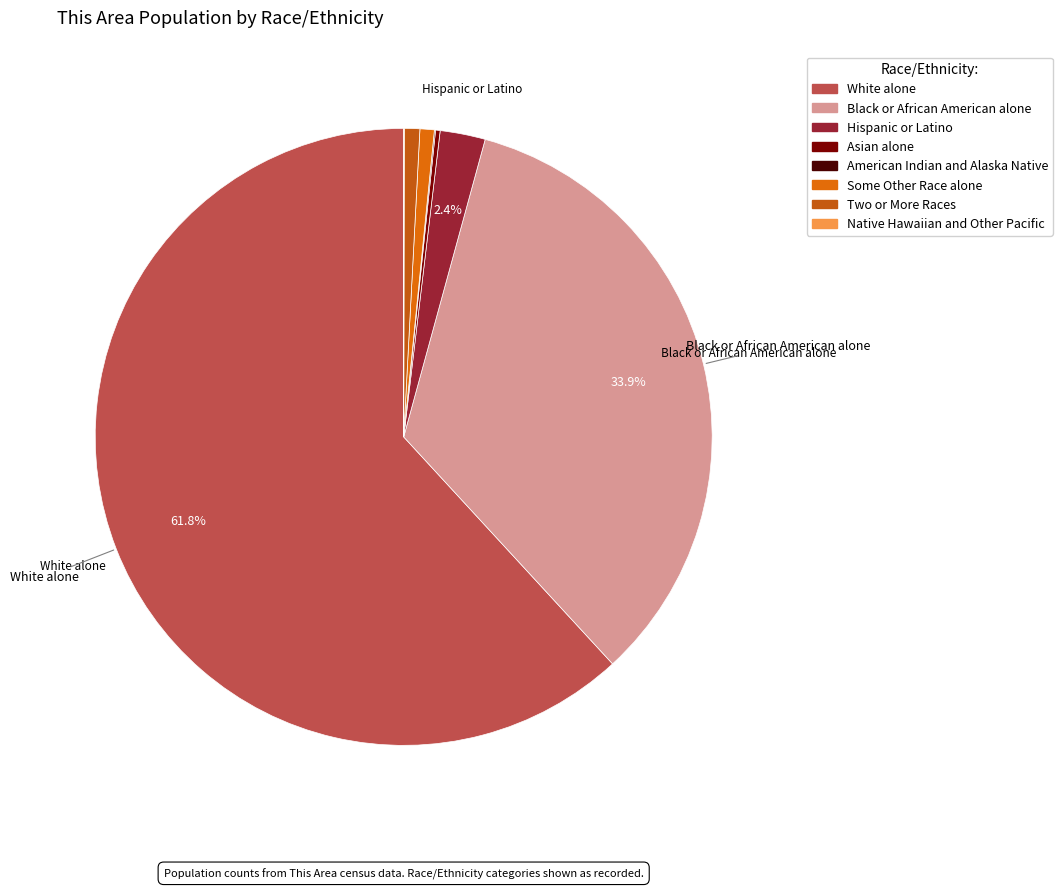

Which category has the smallest portion of the pie?

Native Hawaiian and Other Pacific